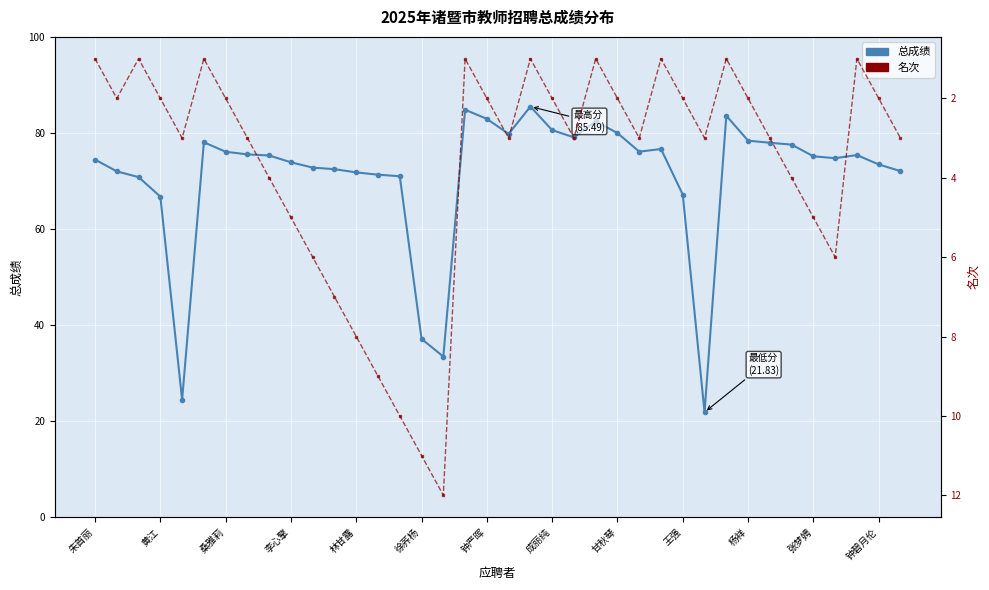

How many data points in 总成绩 are above 75?

20